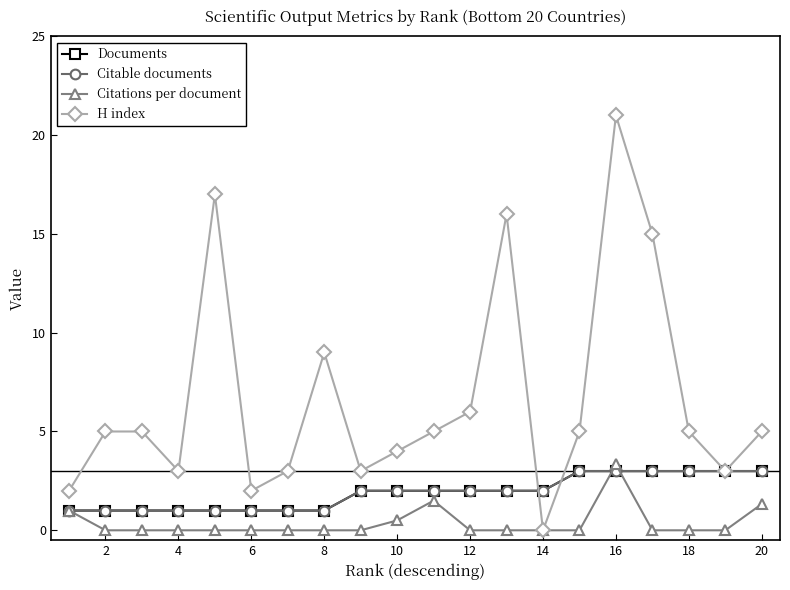

Does the chart have visible grid lines?

No